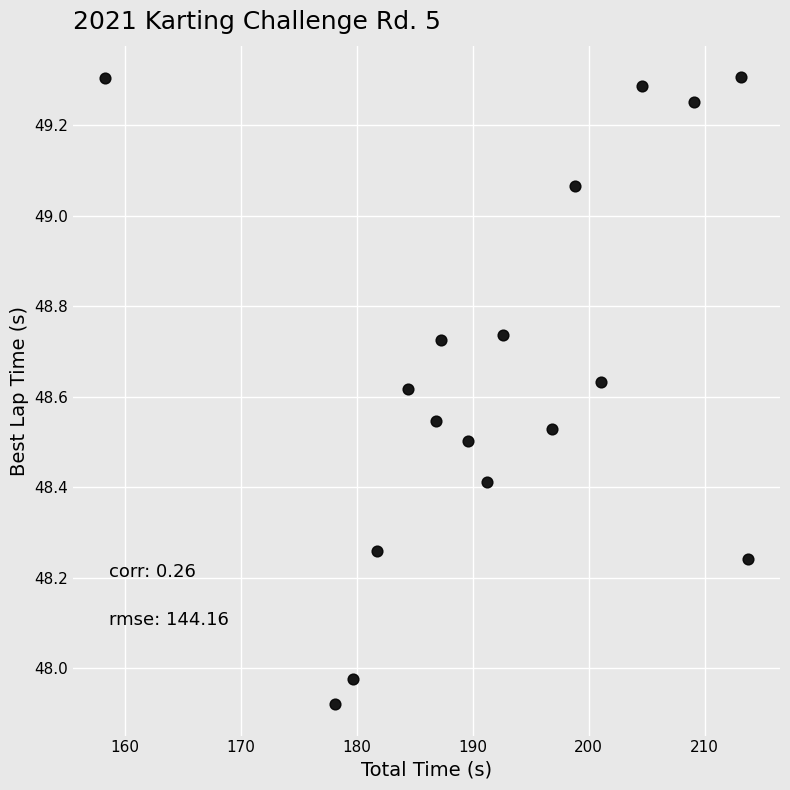

What is the range of Y values (max minus min)?

1.4